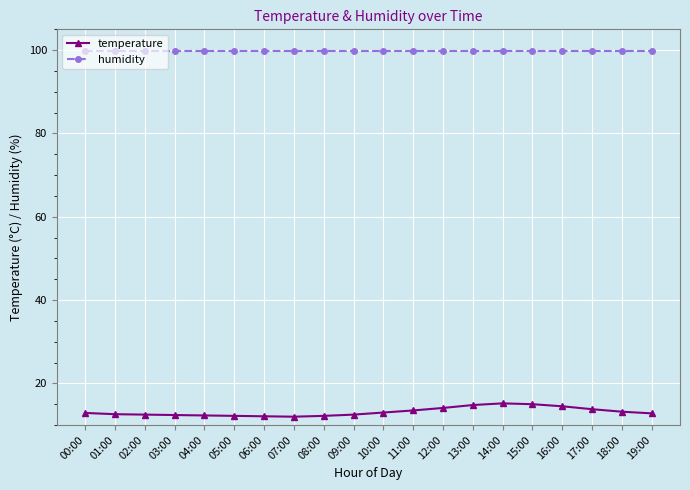

Rank the series at 19:00 from highest to lowest value.

humidity, temperature